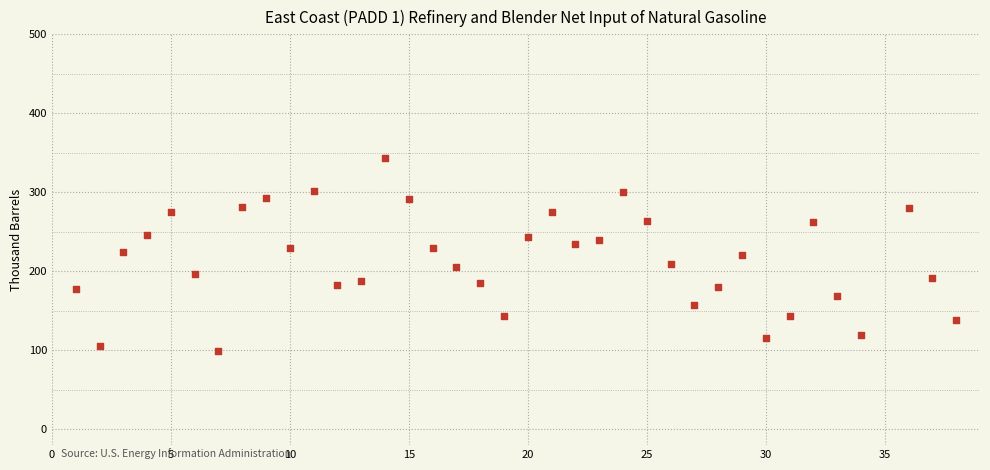

What is the range of Y values (max minus min)?

245